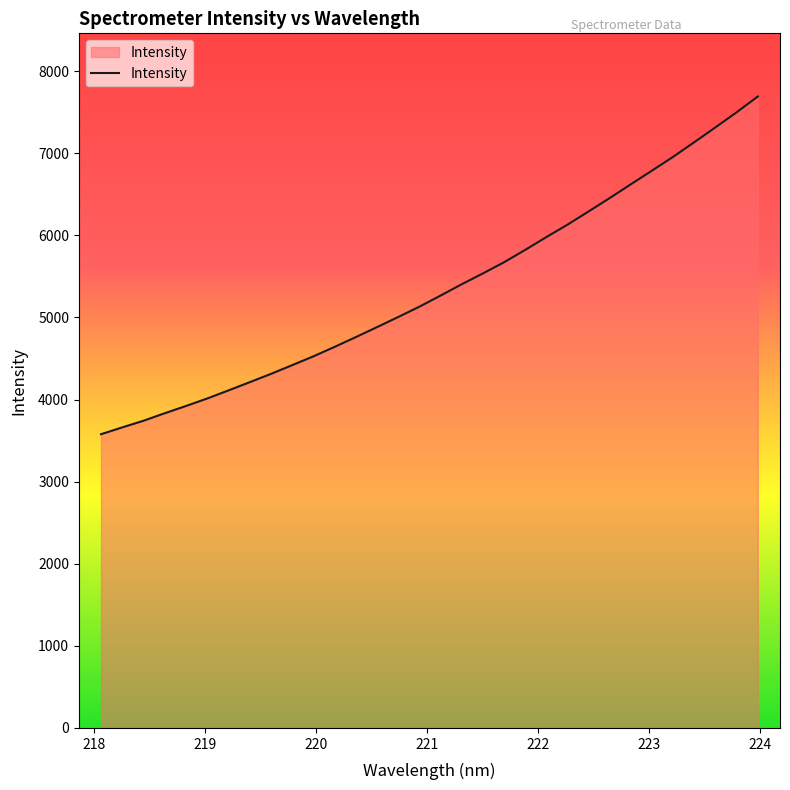

What is the difference between the maximum and minimum values?

4114.1